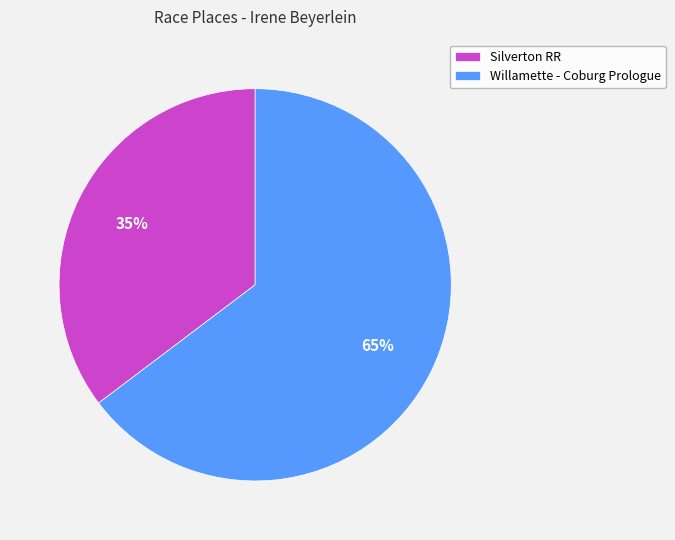

To the nearest percent, what portion does Silverton RR represent?

35%